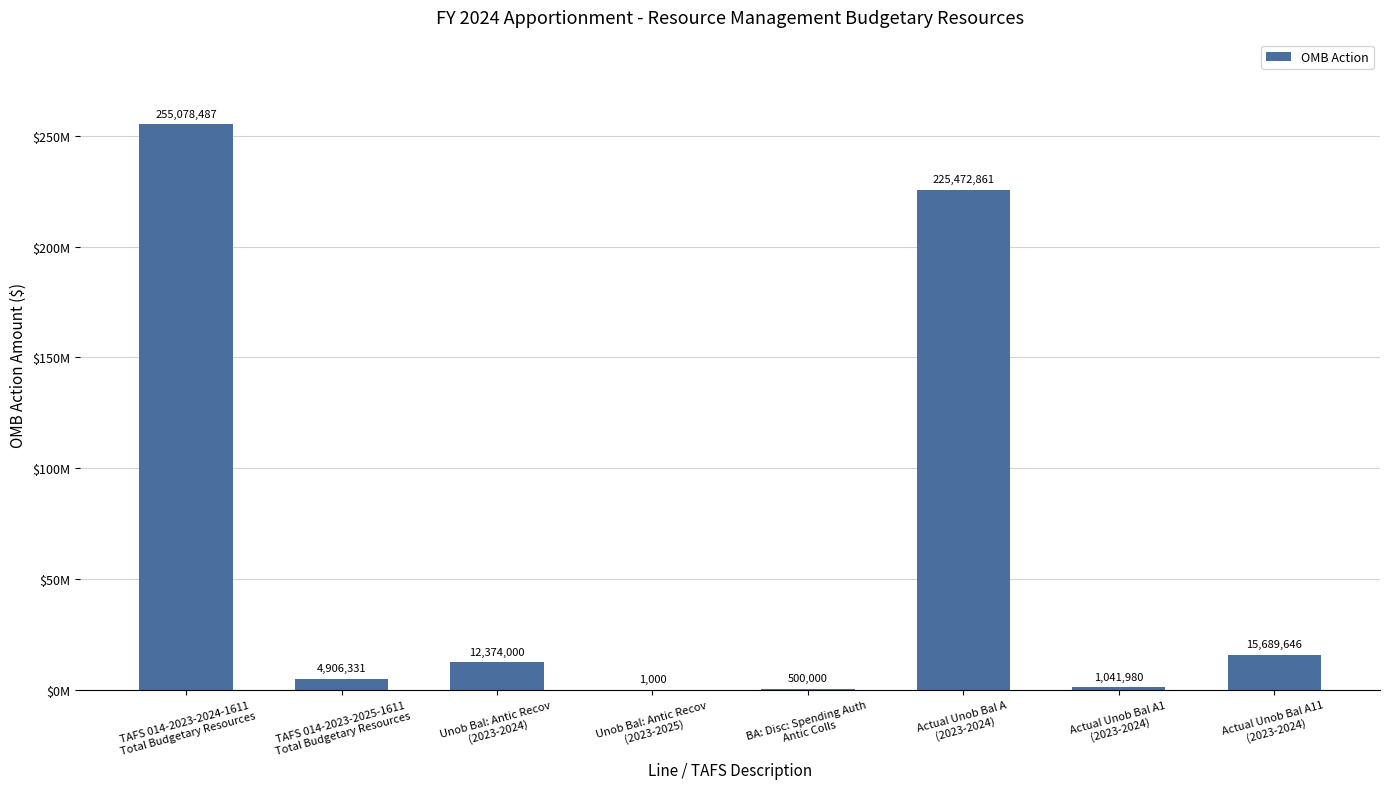

Between TAFS 014-2023-2025-1611
Total Budgetary Resources and Unob Bal: Antic Recov
(2023-2024), which is larger?

Unob Bal: Antic Recov
(2023-2024)